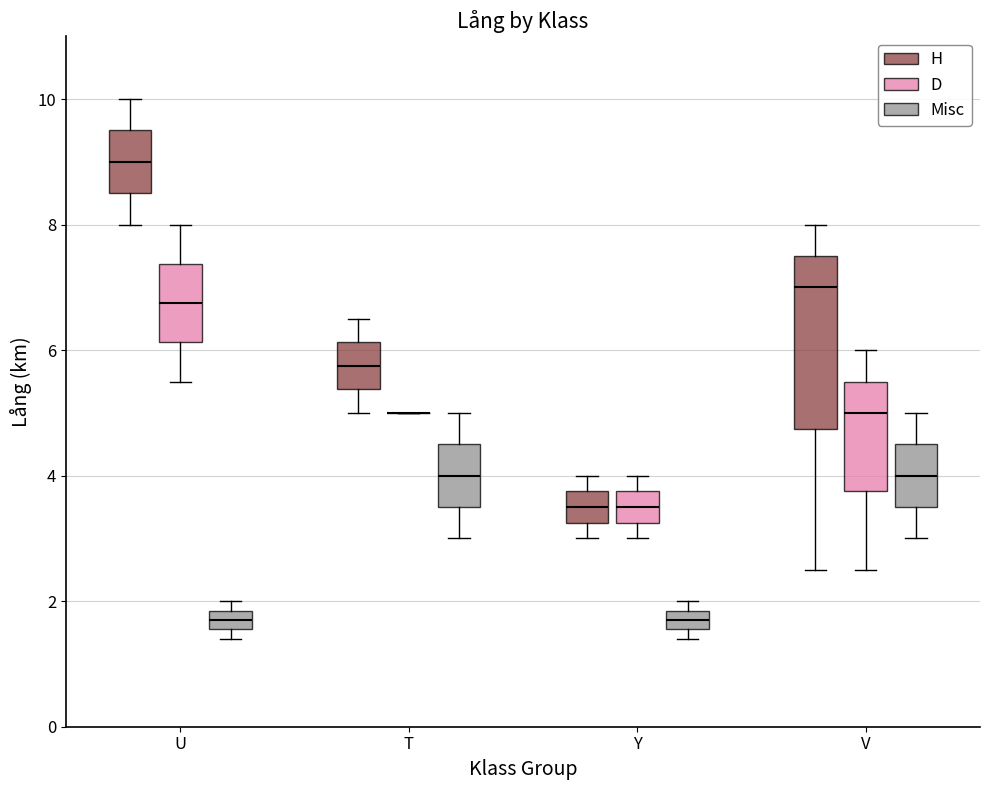

Reading left to right, transcribe this box plot: for each box, give where its median line is, the range the box spans, and where its two whiskers end, as read against the y-axis. The values are not printed on the chart, so give them approximately, as read against the axis.

U (H): median 9.0, box 8.6 to 9.6, whiskers 8.0 to 10.0
U (D): median 6.8, box 6.2 to 7.4, whiskers 5.6 to 8.0
U (Misc): median 1.8 (inside the box), box 1.6 to 1.8, whiskers 1.4 to 2.0
T (H): median 5.8, box 5.4 to 6.2, whiskers 5.0 to 6.6
T (D): box collapsed to a line at 5.0, whiskers 5.0 to 5.0
T (Misc): median 4.0, box 3.6 to 4.6, whiskers 3.0 to 5.0
Y (H): median 3.6, box 3.2 to 3.8, whiskers 3.0 to 4.0
Y (D): median 3.6, box 3.2 to 3.8, whiskers 3.0 to 4.0
Y (Misc): median 1.8 (inside the box), box 1.6 to 1.8, whiskers 1.4 to 2.0
V (H): median 7.0, box 4.8 to 7.6, whiskers 2.6 to 8.0
V (D): median 5.0, box 3.8 to 5.6, whiskers 2.6 to 6.0
V (Misc): median 4.0, box 3.6 to 4.6, whiskers 3.0 to 5.0